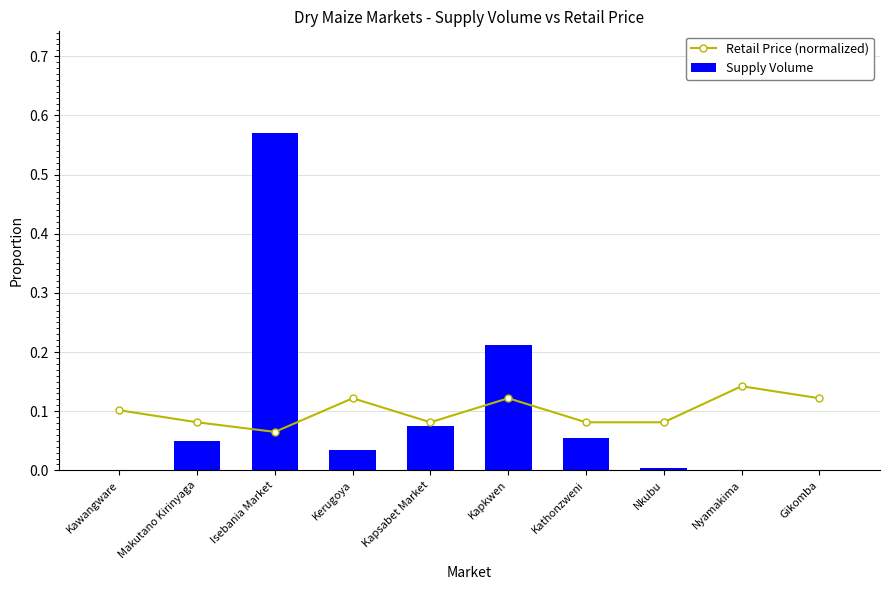

The value of Retail Price (normalized) at Kapsabet Market is 0.1. True or false?

True